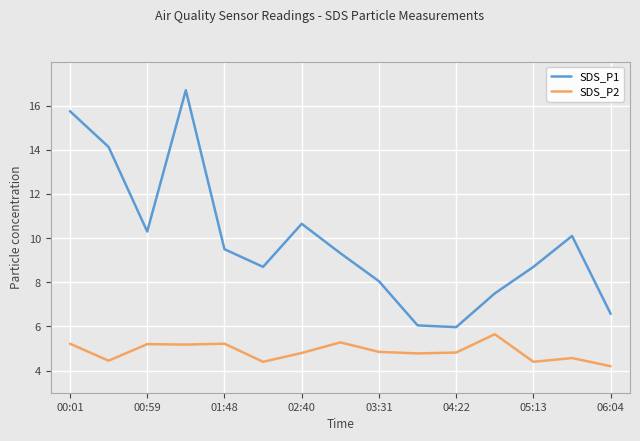

What is the difference between the second highest and minimum values in the SDS_P1 series?

9.8